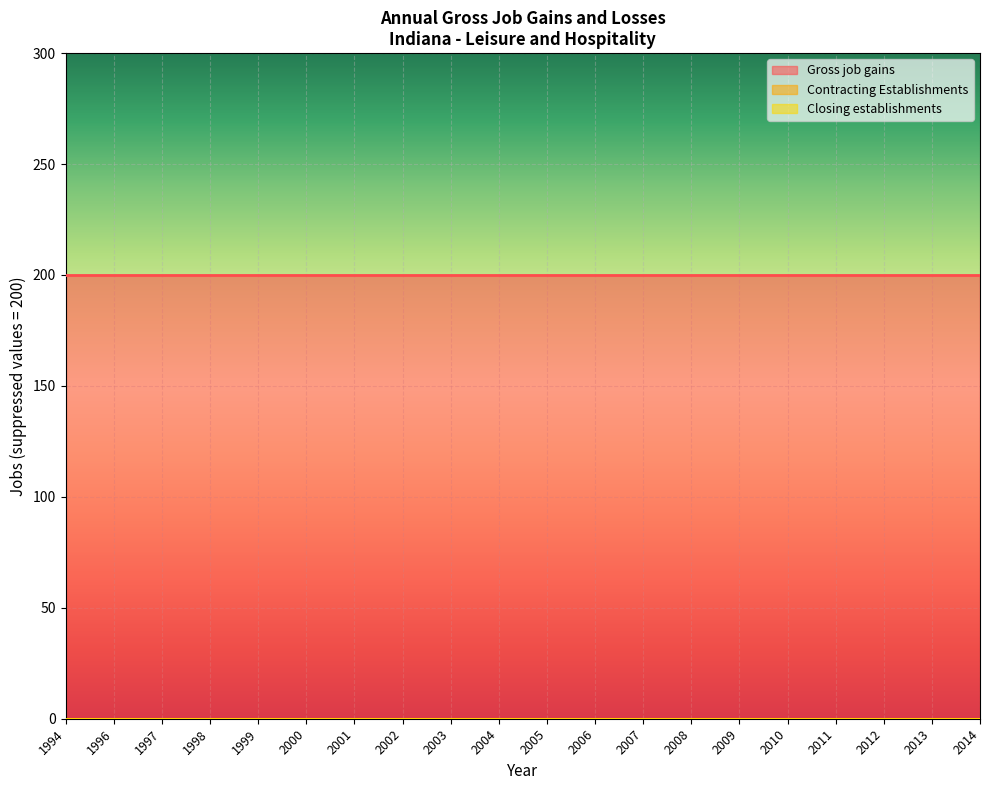

Is the value of Contracting Establishments at 2008 greater than the value of Closing establishments at 1997?

No